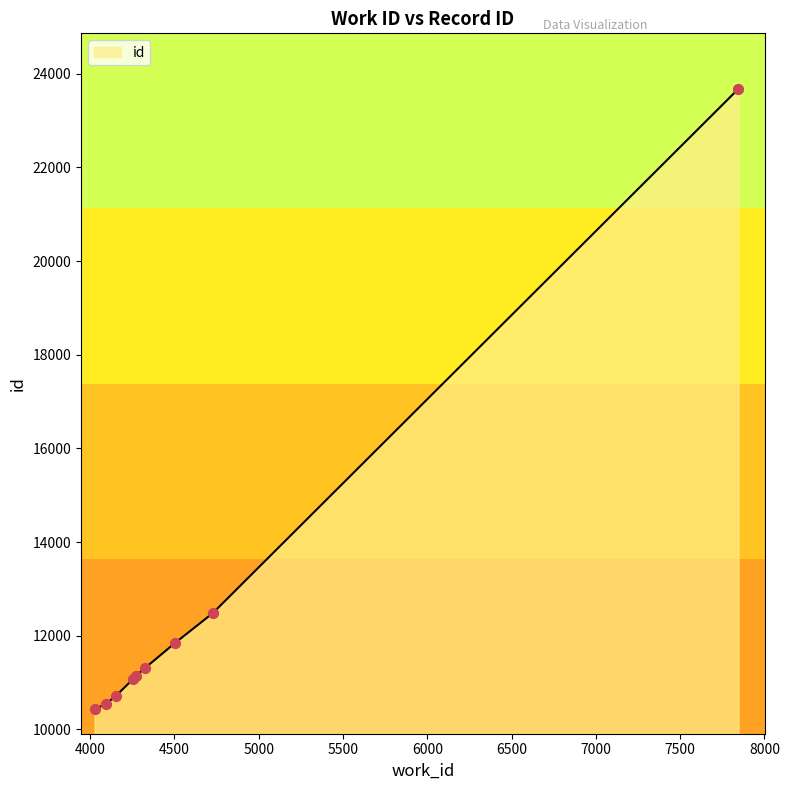

What is the difference between the maximum and minimum values?

13250